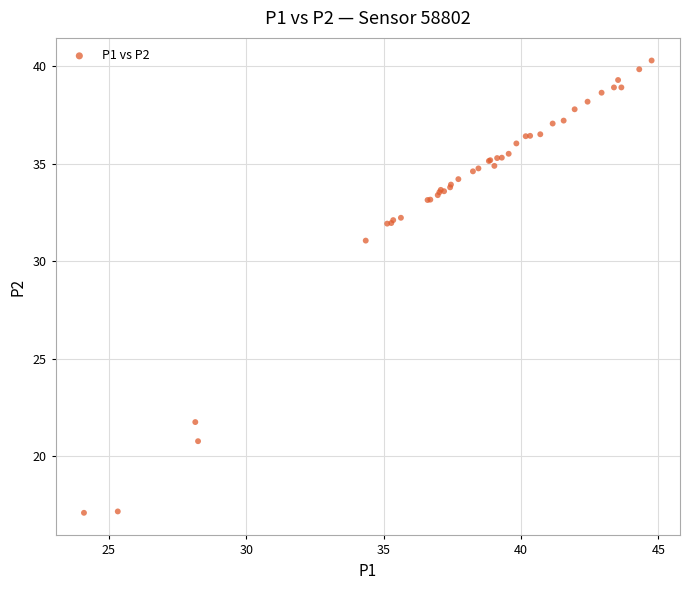

What Y value in the scatter plot is closest to 28?

31.1